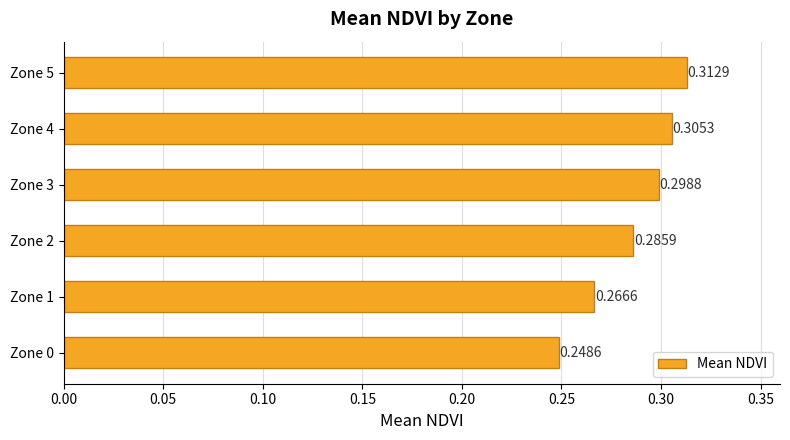

Between Zone 2 and Zone 4, which is larger?

Zone 4